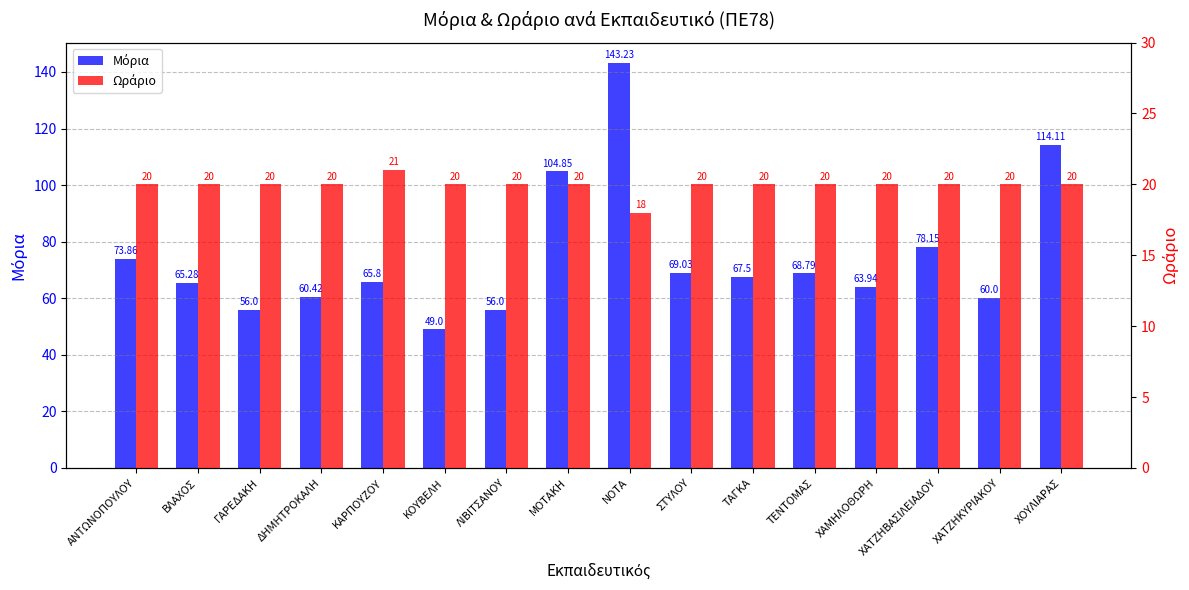

What is the spread (max minus min) of values at ΑΝΤΩΝΟΠΟΥΛΟΥ?

53.9